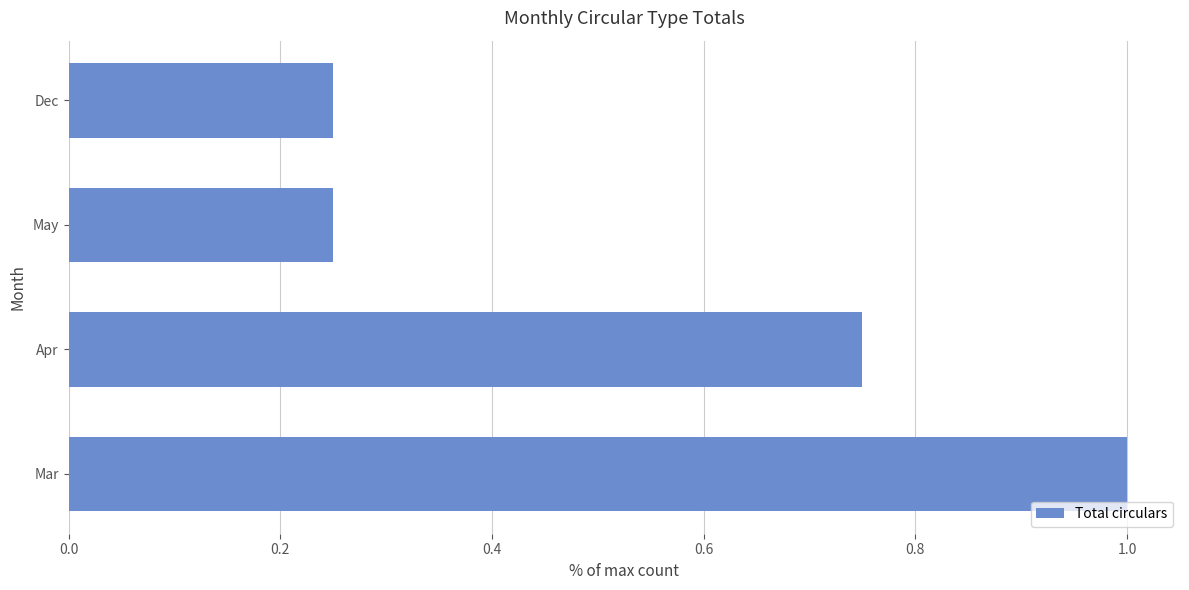

True or false: the data shows 0.5 at Mar.

False